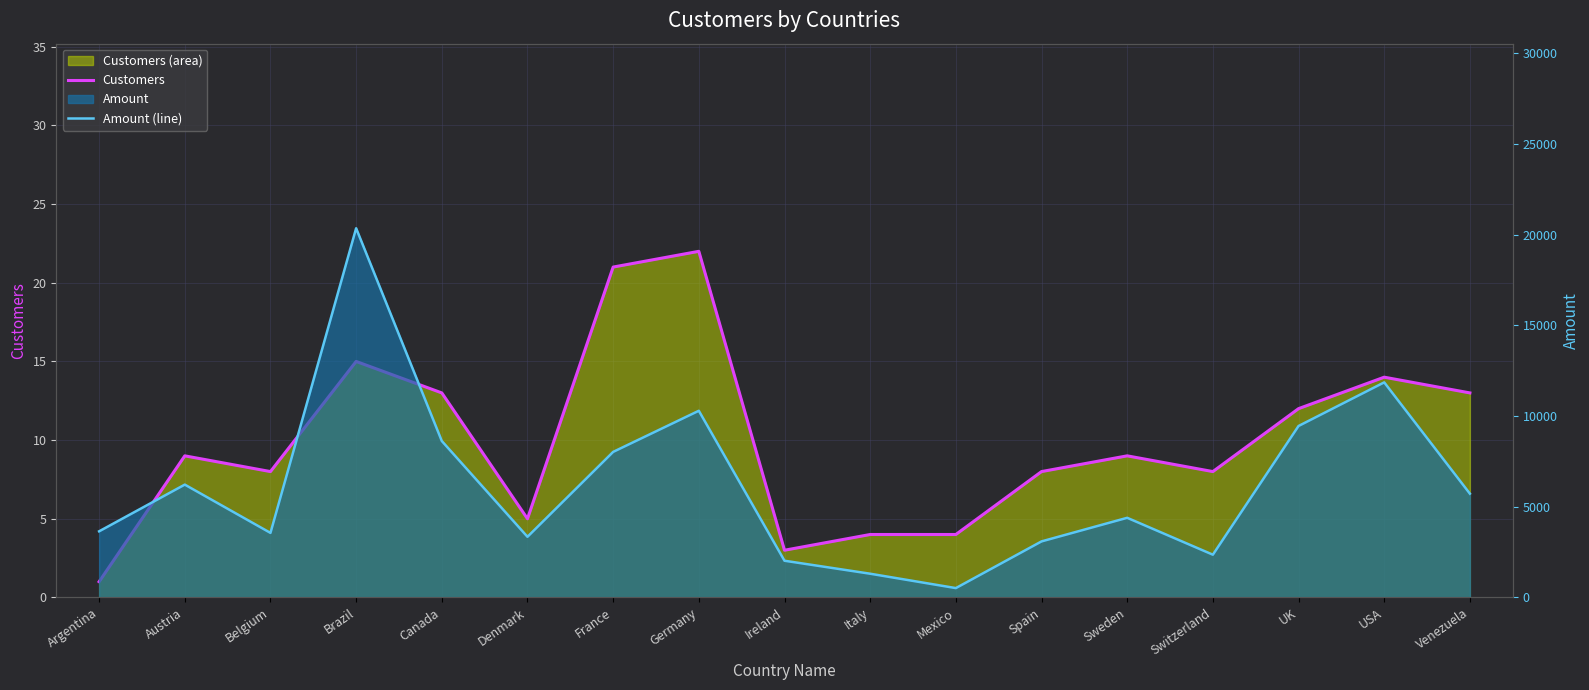

Rank the categories by Amount (line) value from highest to lowest.

Brazil, USA, Germany, UK, Canada, France, Austria, Venezuela, Sweden, Argentina, Belgium, Denmark, Spain, Switzerland, Ireland, Italy, Mexico